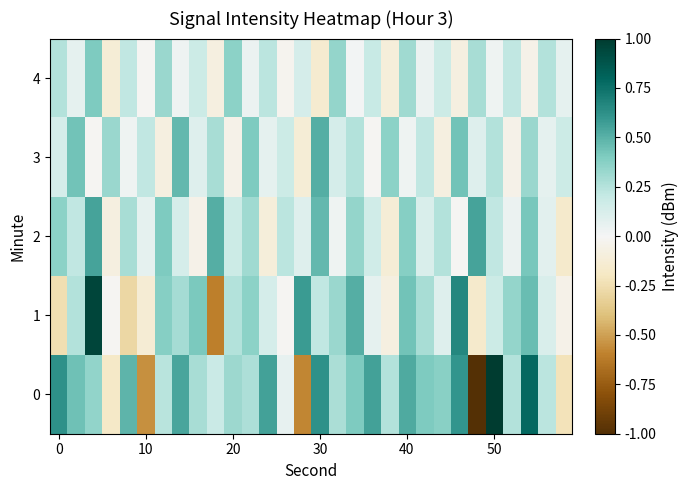

What is the smallest value displayed?

-1.0